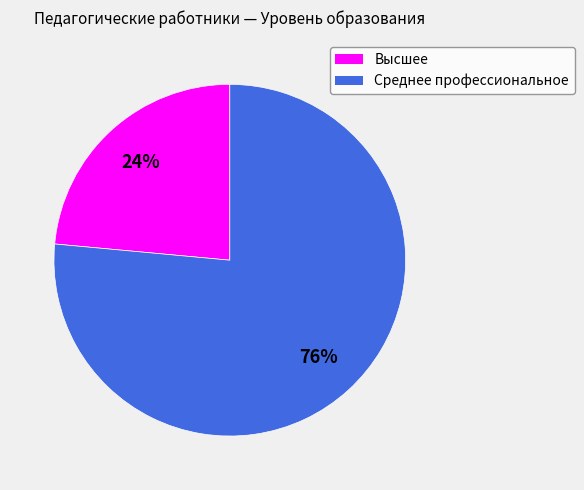

Which has a higher value, Среднее профессиональное or Высшее?

Среднее профессиональное